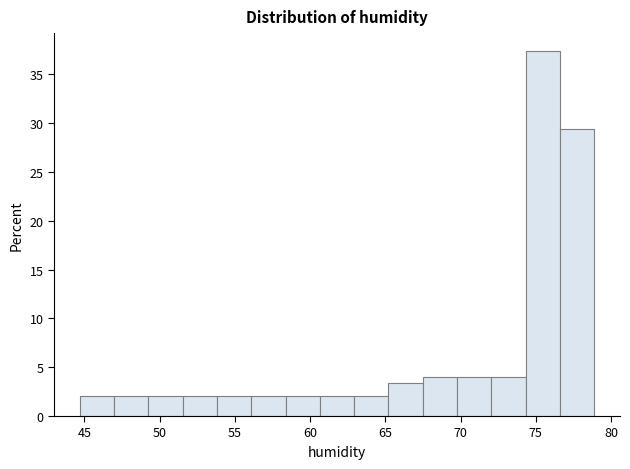

Which range on the x-axis has the tallest bar?

74.5 to 76.5